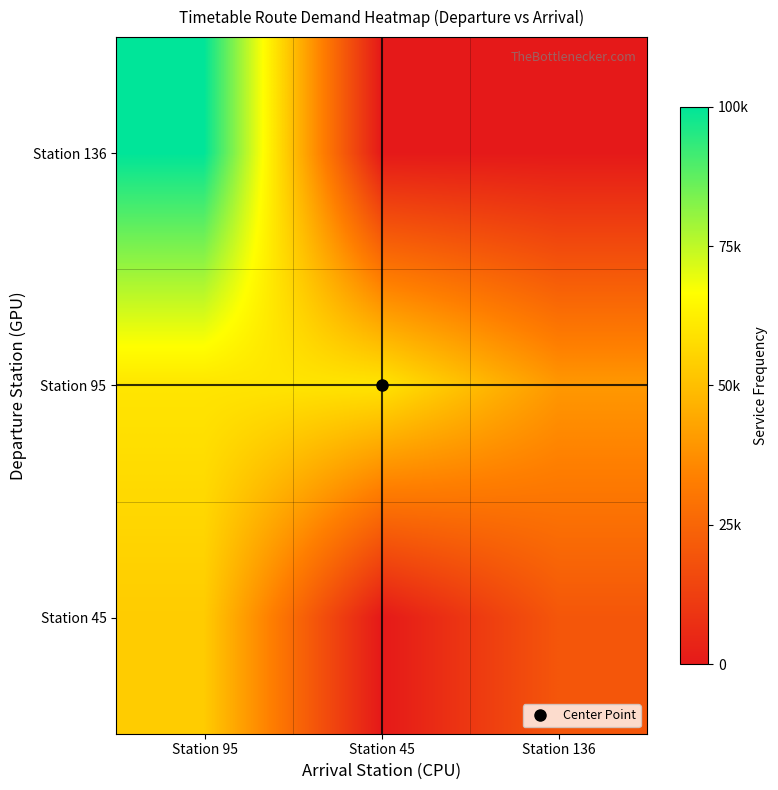

Reading left to right, list all the values displayed in this chart.

Station 136: Station 95=100000.0	Station 45=0.0	Station 136=0.0
Station 95: Station 95=60000.0	Station 45=60000.0	Station 136=40000.0
Station 45: Station 95=53333.3	Station 45=0.0	Station 136=20000.0